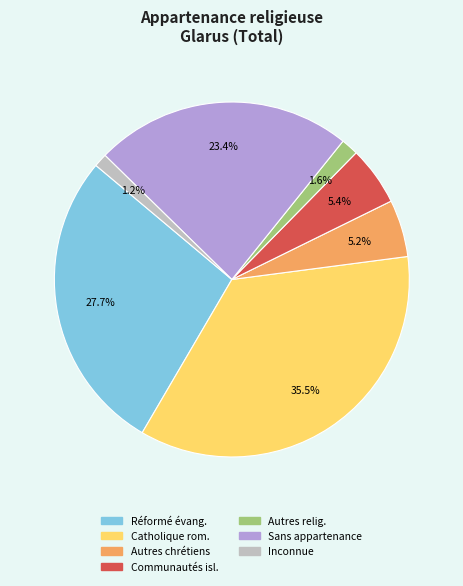

To the nearest percent, what is the difference between the largest and smallest slice percentages?

34%